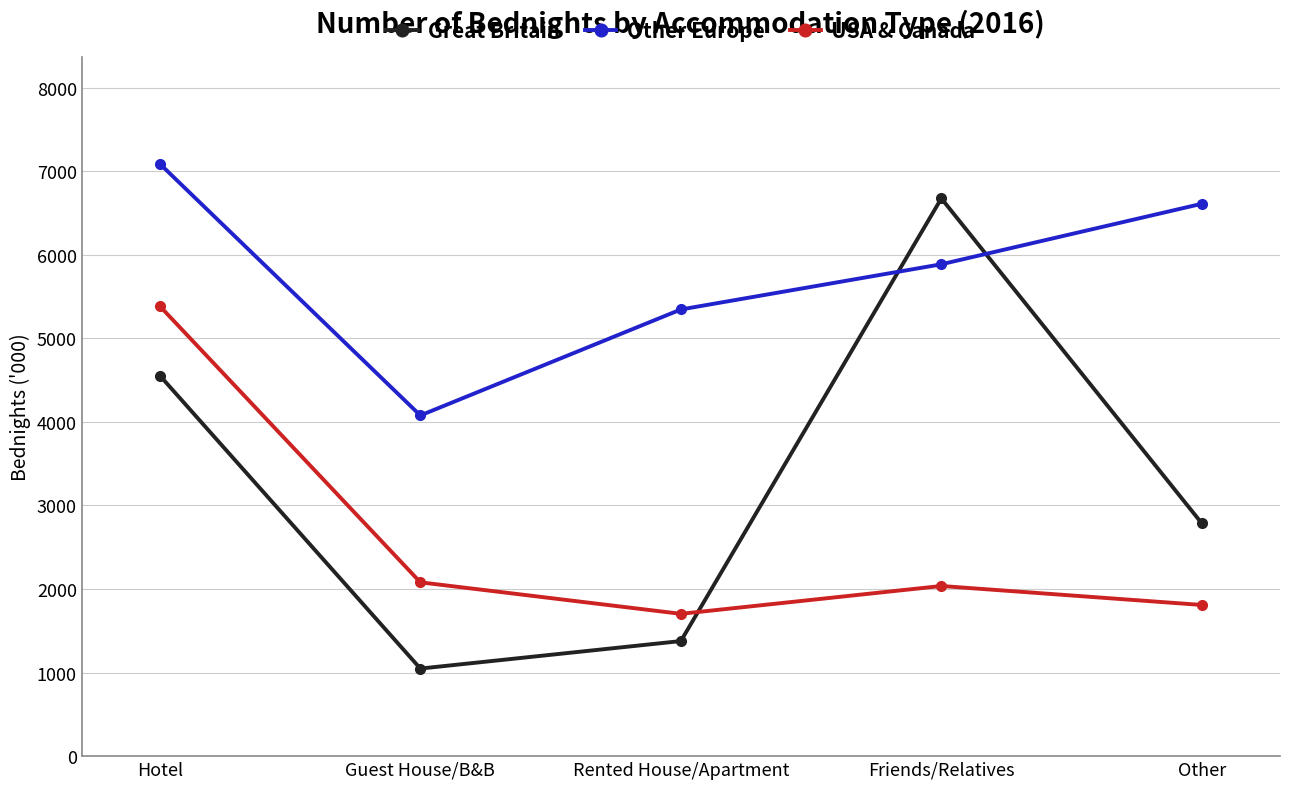

Reading right to left, list all the values displayed in this chart.

Great Britain: 2785	6674	1377	1048	4554
Other Europe: 6610	5886	5345	4077	7088
USA & Canada: 1809	2036	1703	2080	5385